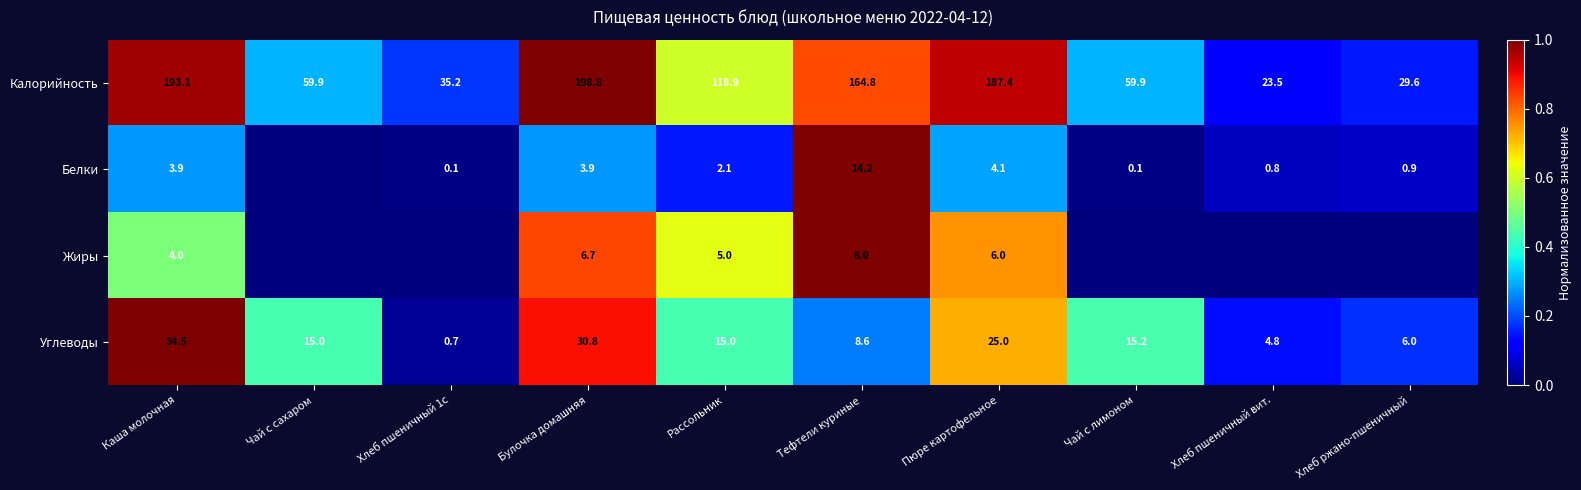

Which label corresponds to the smallest value in the chart?

Чай с сахаром